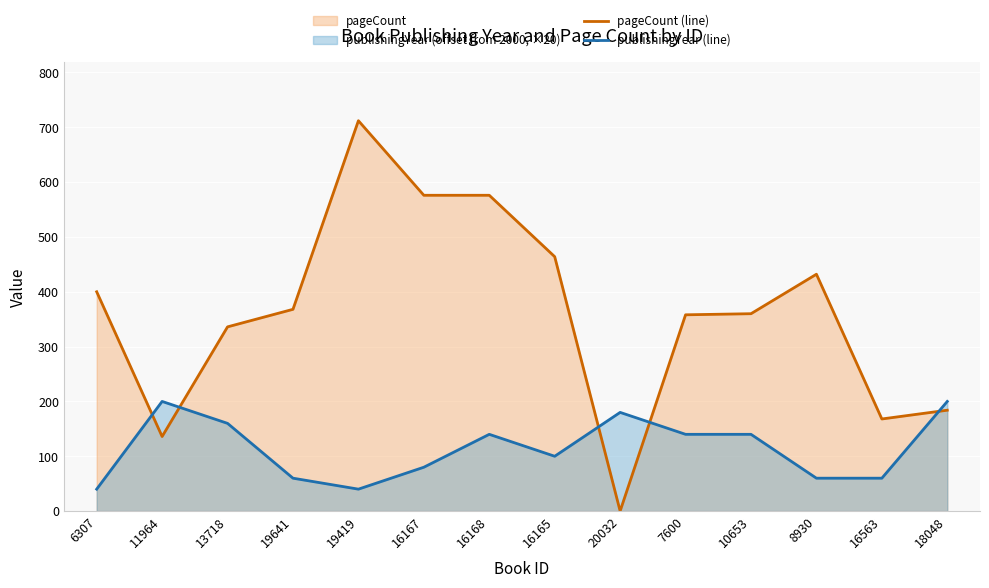

Where do publishingYear (line) and pageCount (line) first cross each other?

6307 and 11964